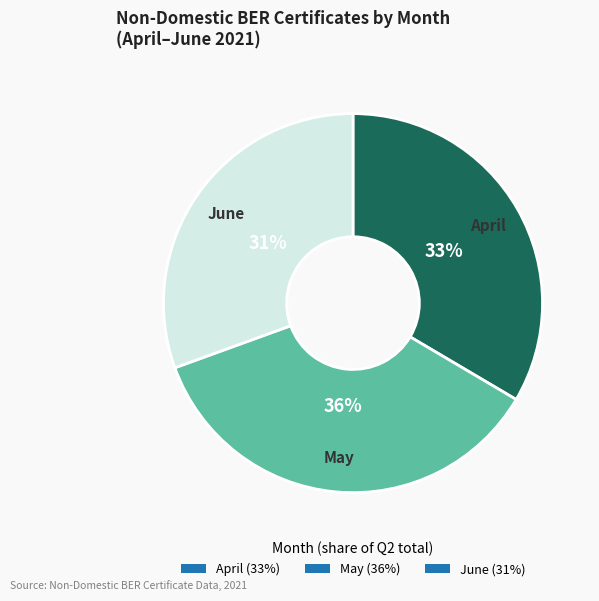

Rank the categories by value from lowest to highest.

June, April, May